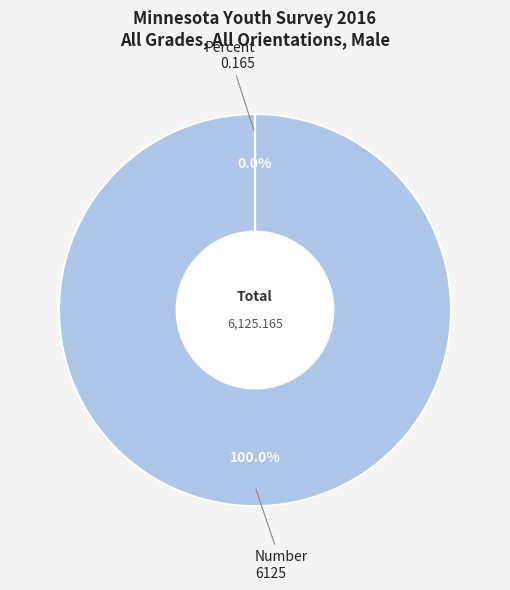

To the nearest percent, what is the difference between the Number and Percent slice percentages?

100%